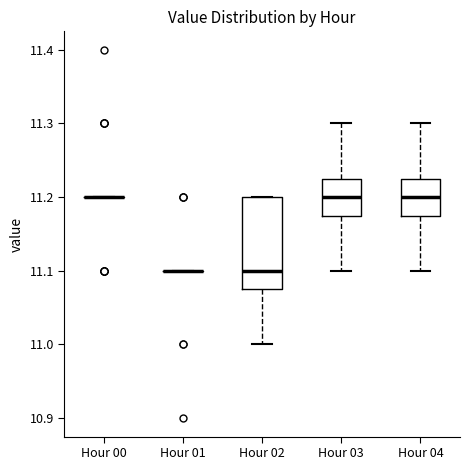

Reading left to right, read every box against the y-axis: the position of its median line, the range the box covers, and the ends of its whiskers. The values are not printed on the chart, so give them approximately, as read against the axis.

Hour 00: box collapsed to a line at 11.20, whiskers 11.20 to 11.20
Hour 01: box collapsed to a line at 11.10, whiskers 11.10 to 11.10
Hour 02: median 11.10, box 11.08 to 11.20, whiskers 11.00 to 11.20
Hour 03: median 11.20, box 11.18 to 11.23, whiskers 11.10 to 11.30
Hour 04: median 11.20, box 11.18 to 11.23, whiskers 11.10 to 11.30